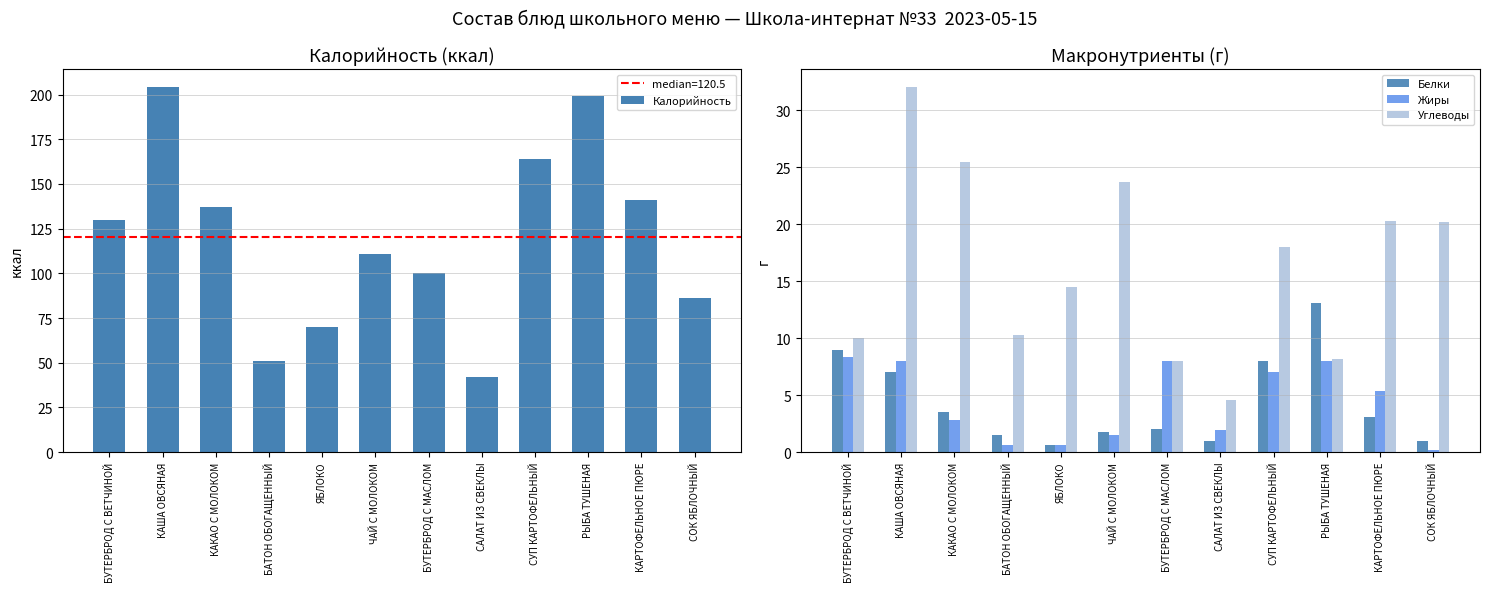

At СОК ЯБЛОЧНЫЙ, list the series in order from smallest to largest.

Жиры, Белки, Углеводы, Калорийность